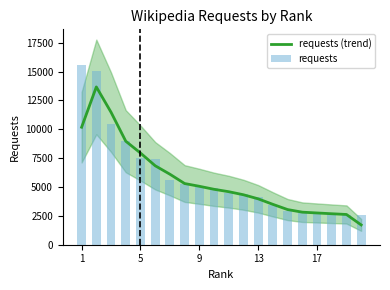

What is the lowest value of the requests (trend) series?

1715.3